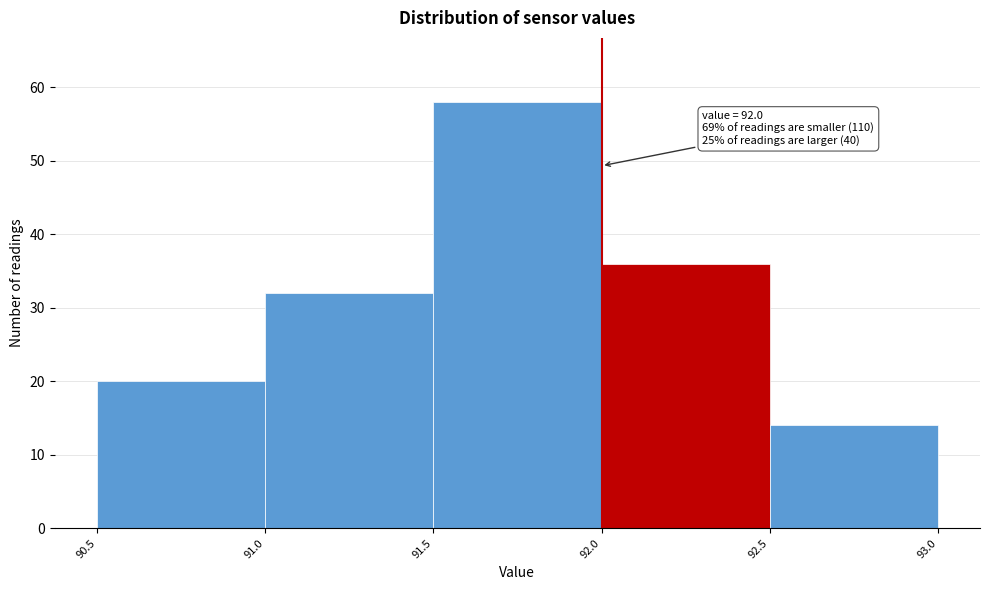

Which range on the x-axis has the tallest bar?

91.5 to 92.0